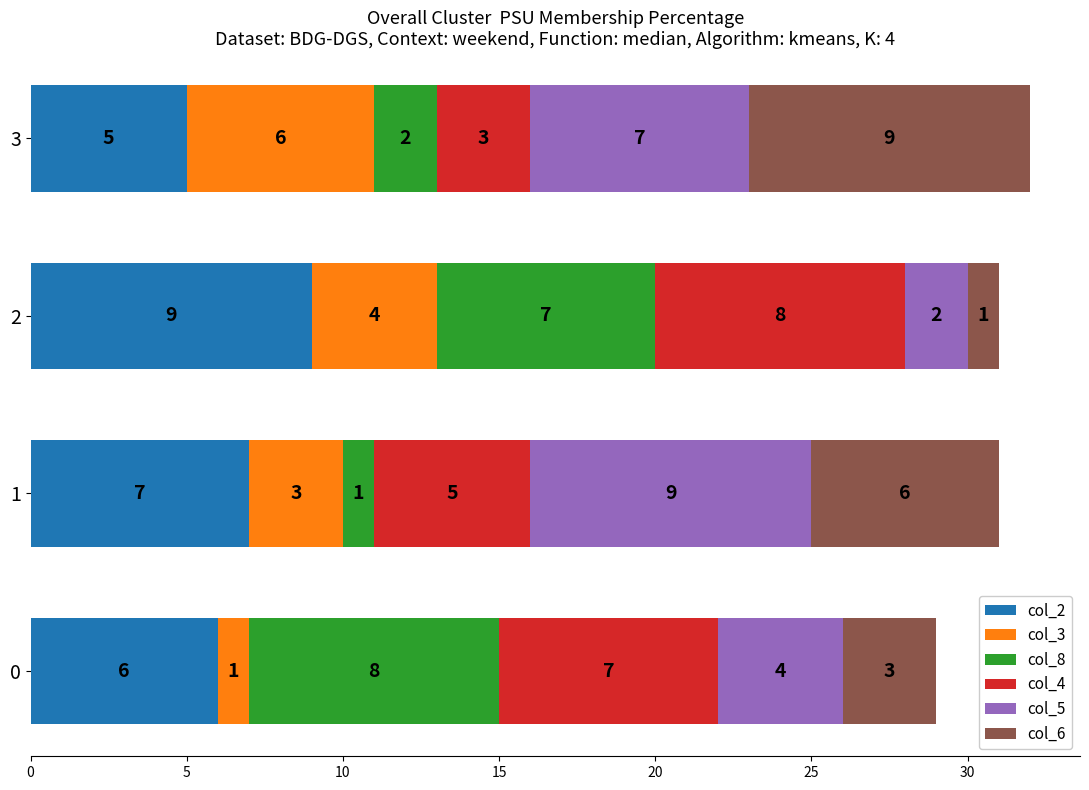

Read the col_2 value at 3.

5